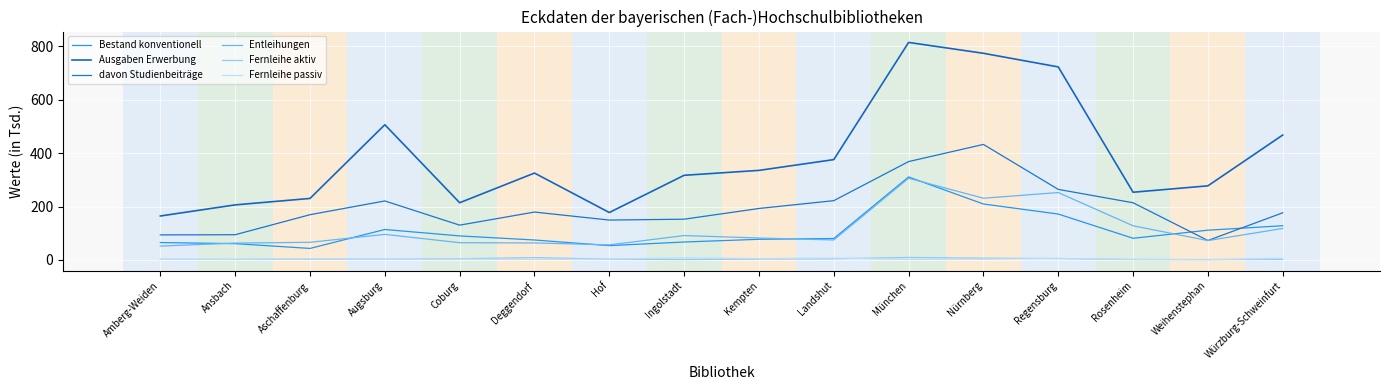

Read the Ausgaben Erwerbung value at Würzburg-Schweinfurt.

467.9